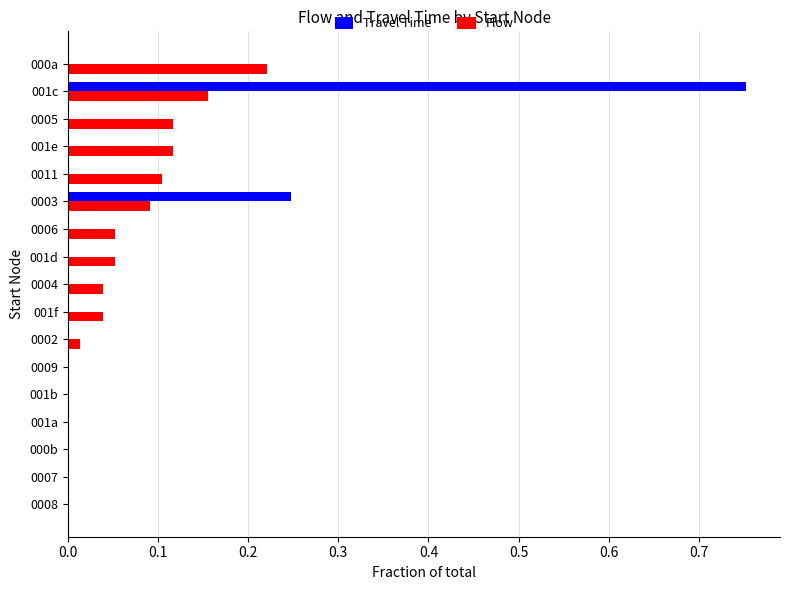

The value of Travel Time at 0011 is -0.5. True or false?

False